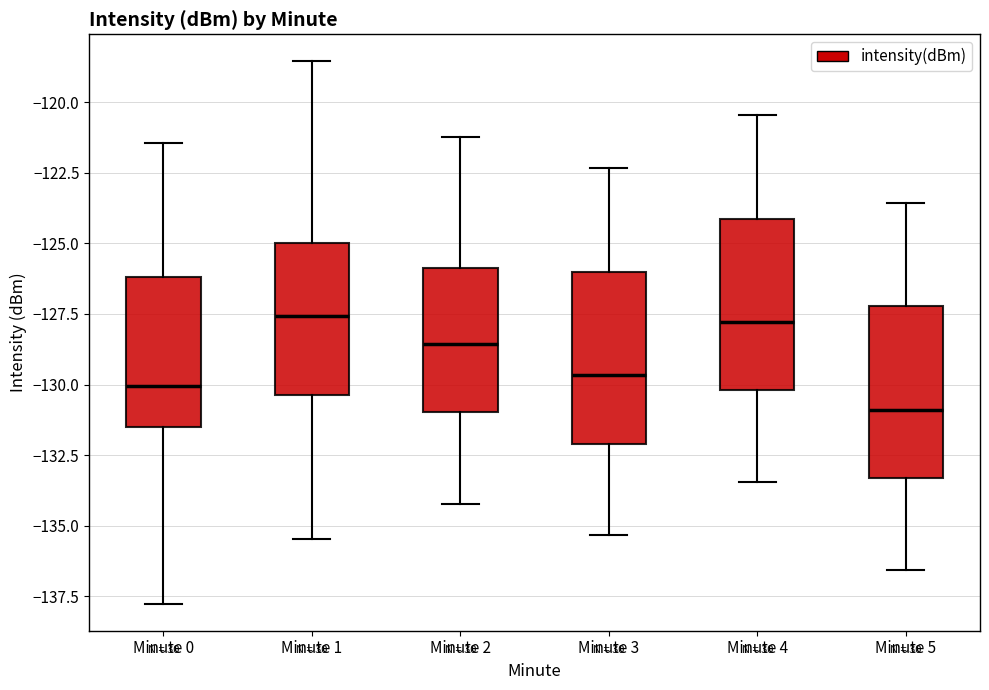

Which box's median line is the lowest?

Minute 5